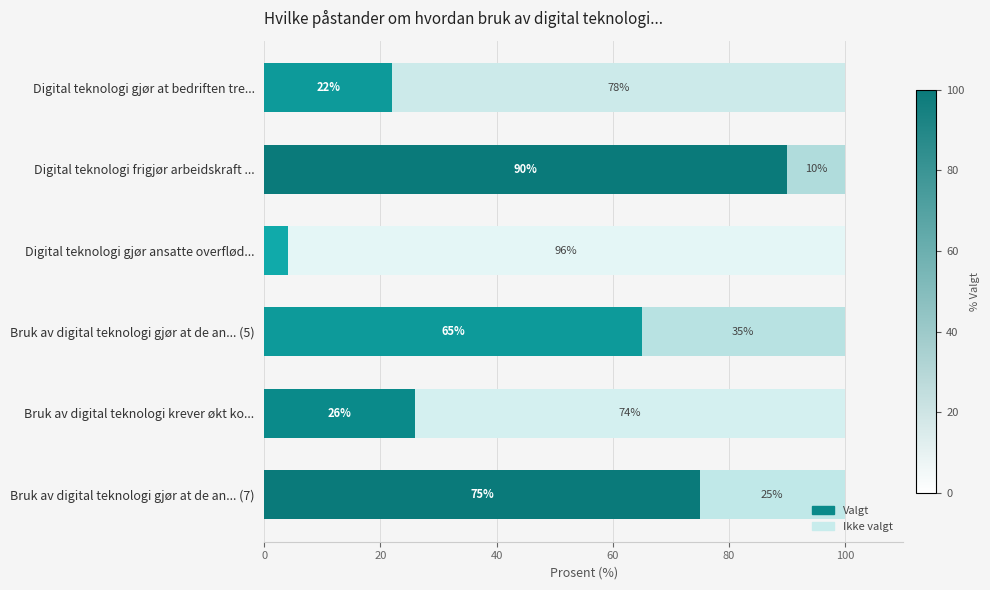

What is the total value across all series at Bruk av digital teknologi gjør at de an... (7)?

100